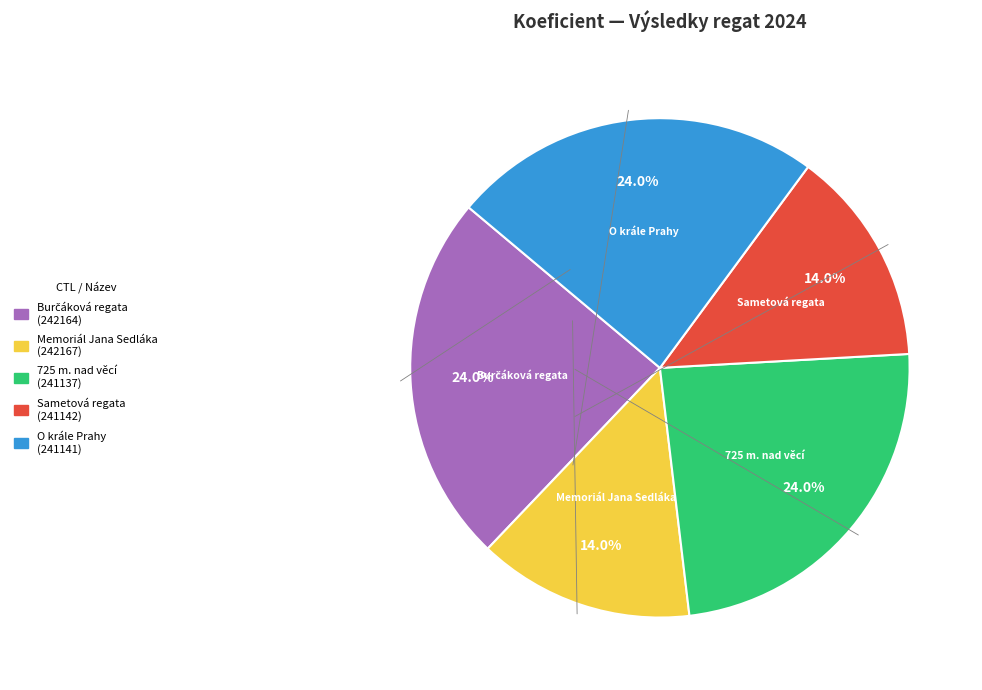

Is there a majority slice in this chart?

No